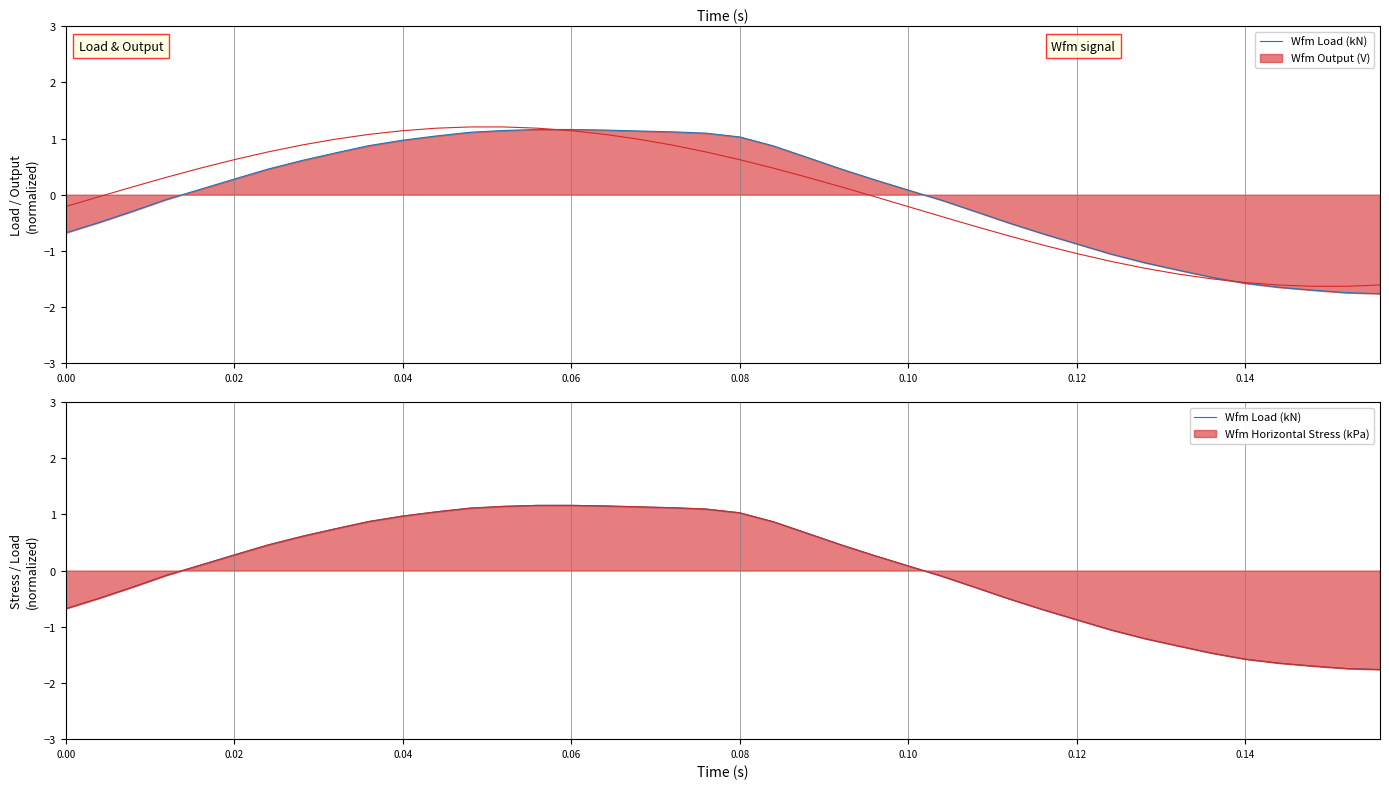

What is the maximum value shown in the chart?

1.2